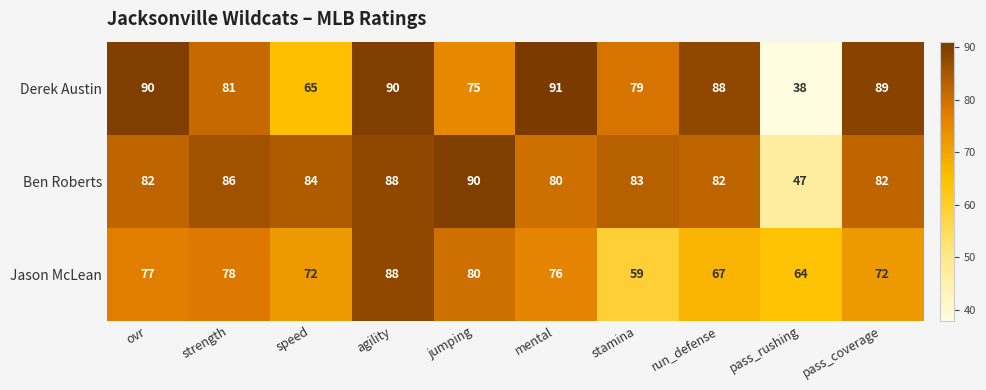

List the series in order of their peak value, lowest first.

Jason McLean, Ben Roberts, Derek Austin